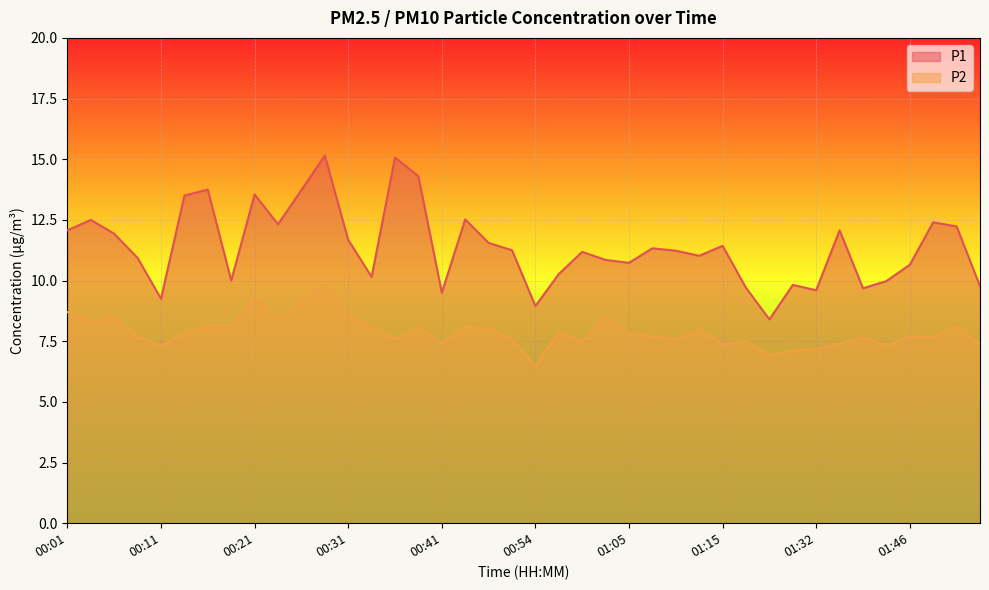

What is the difference between the maximum and second lowest values in the P2 series?

2.9